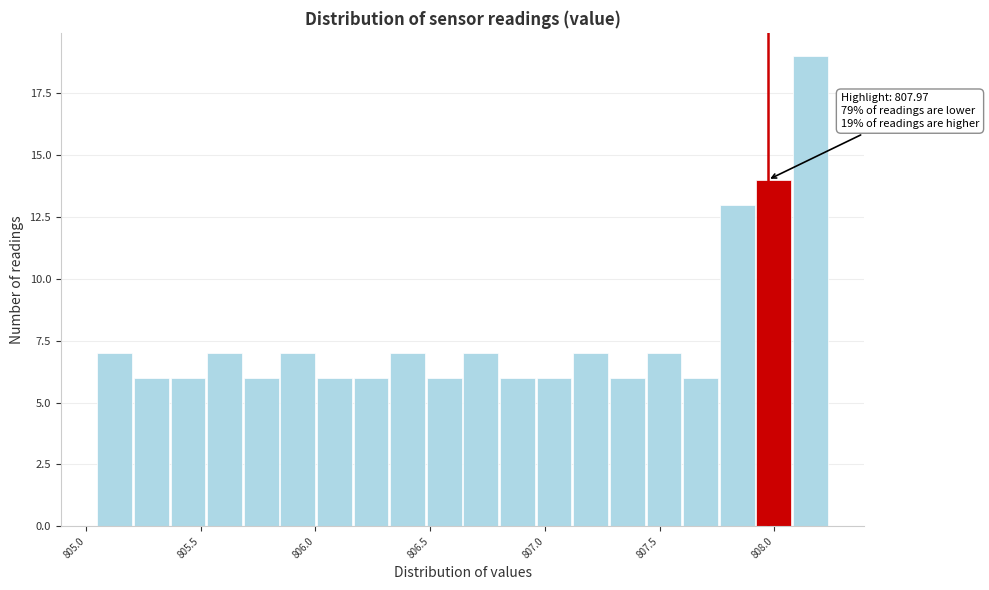

Around what value on the x-axis is the tallest bar? Give the approximate position of its centre, as read against the axis.

808.15